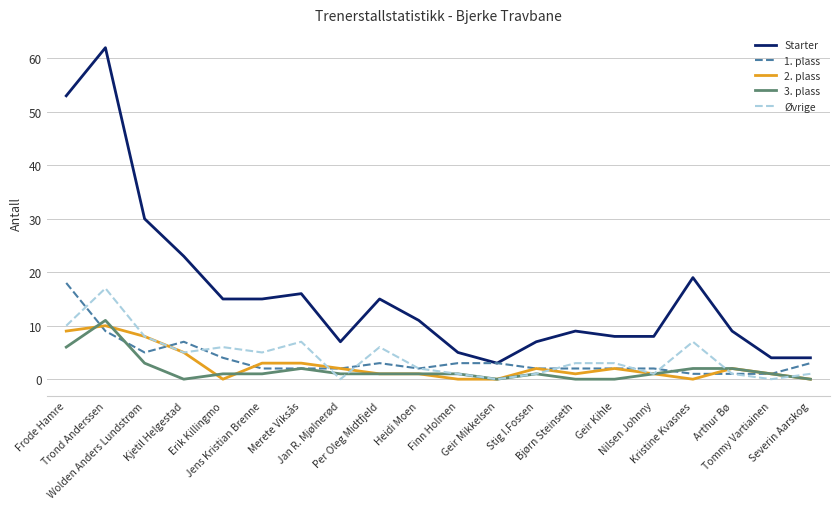

Which series has the largest total across all categories?

Starter